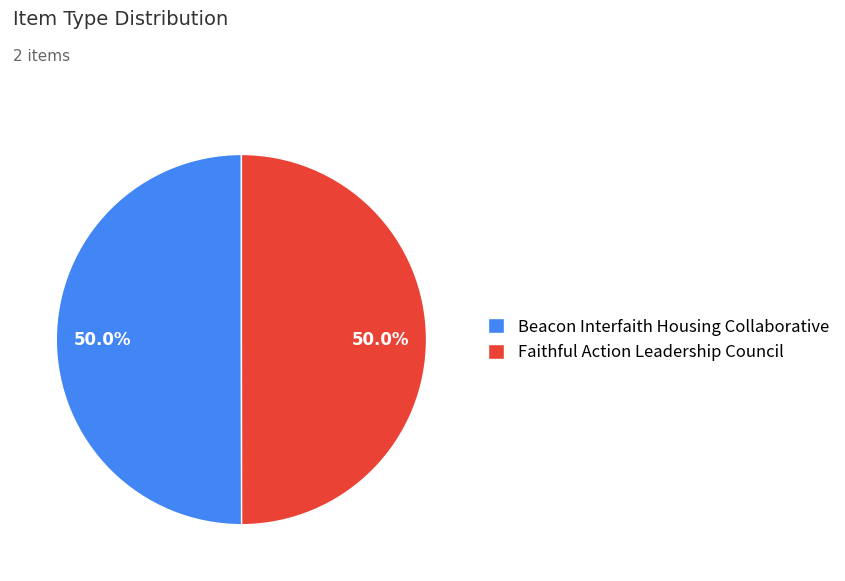

To the nearest percent, what is the average slice percentage?

50%